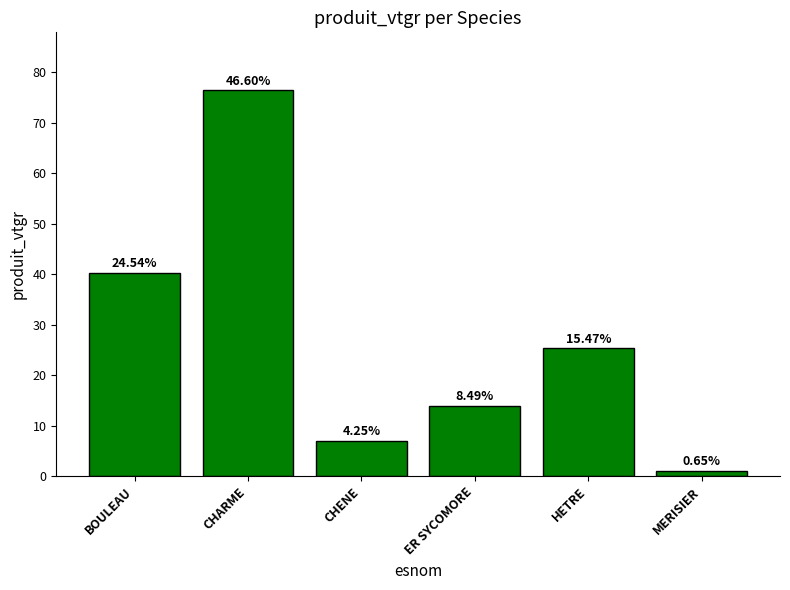

Reading left to right, list all the values displayed in this chart.

BOULEAU=40.3	CHARME=76.5	CHENE=7.0	ER SYCOMORE=13.9	HETRE=25.4	MERISIER=1.1